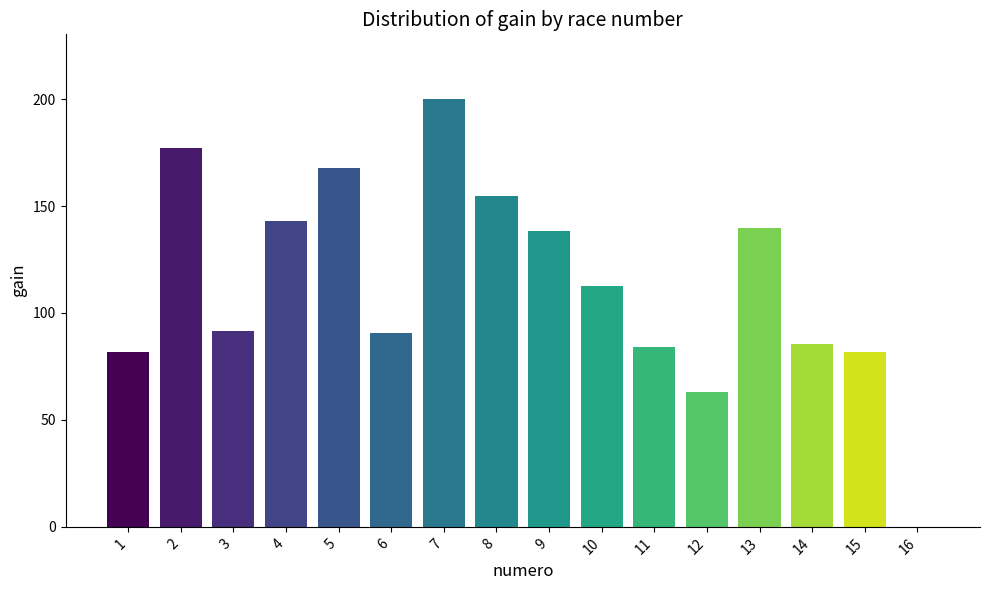

At which category does the chart reach its peak across all series?

7